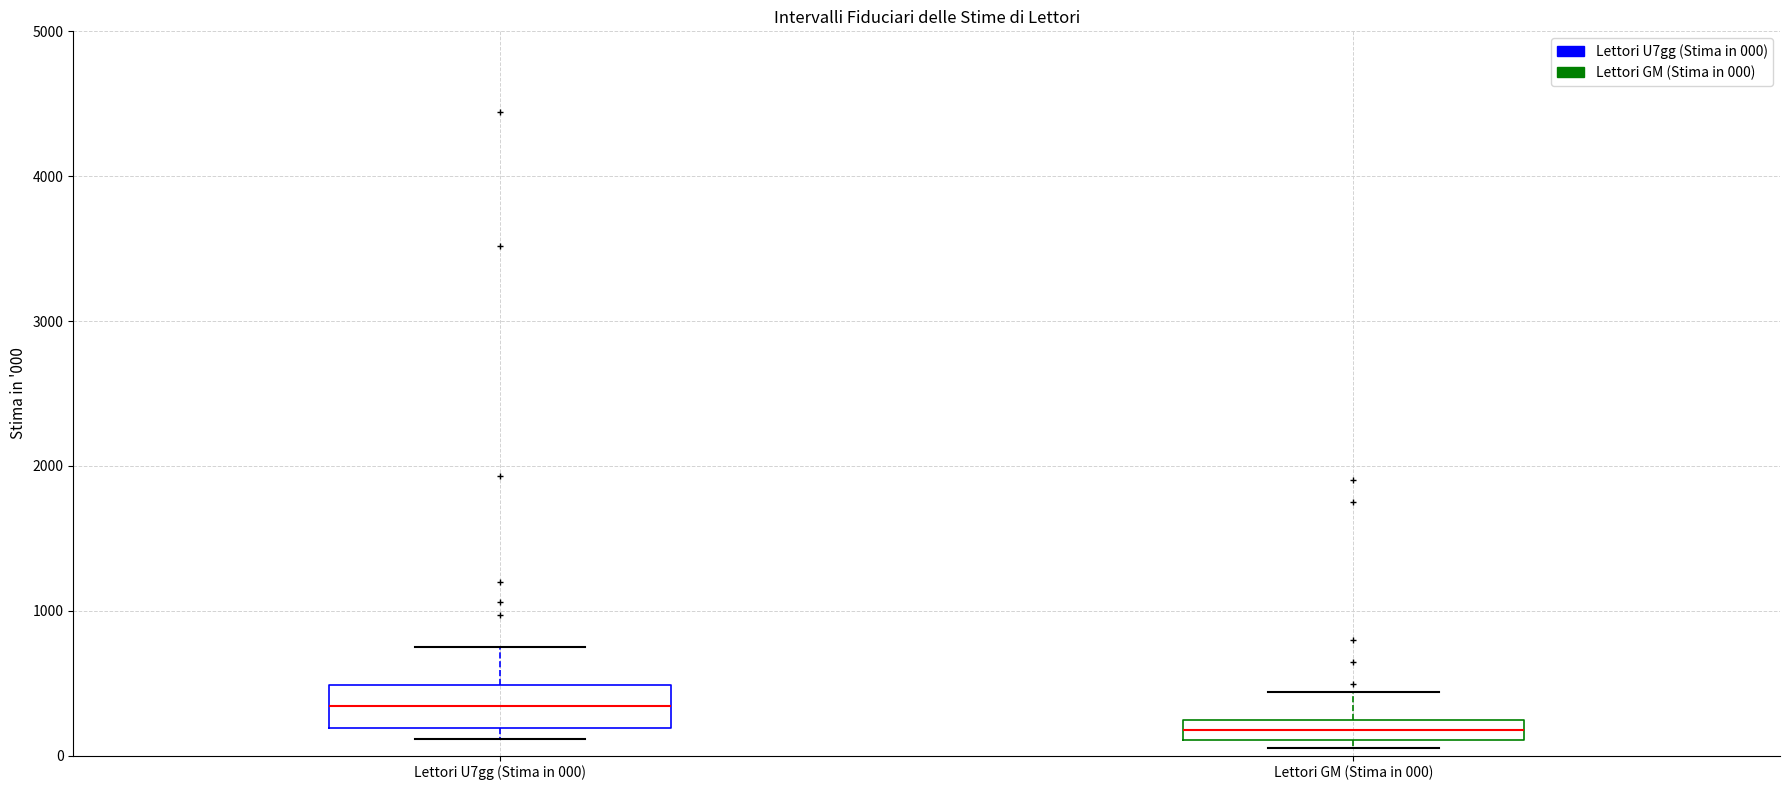

Which box's median line is the lowest?

Lettori GM (Stima in 000)